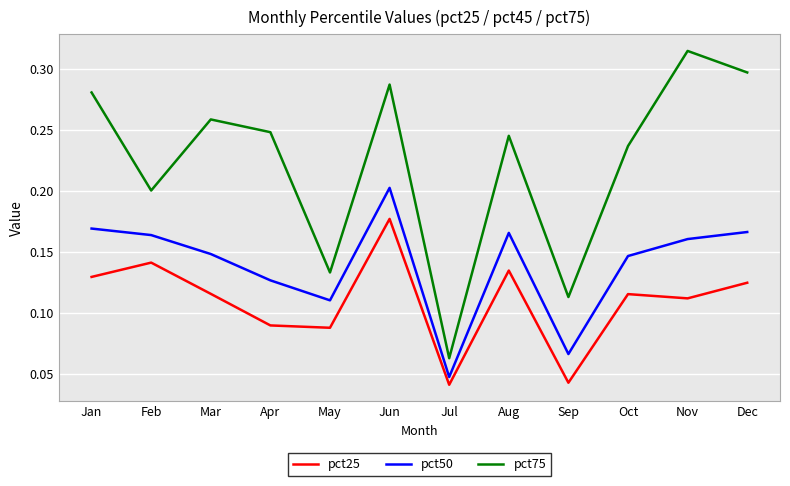

What are all the series names shown in the legend?

pct25, pct50, pct75